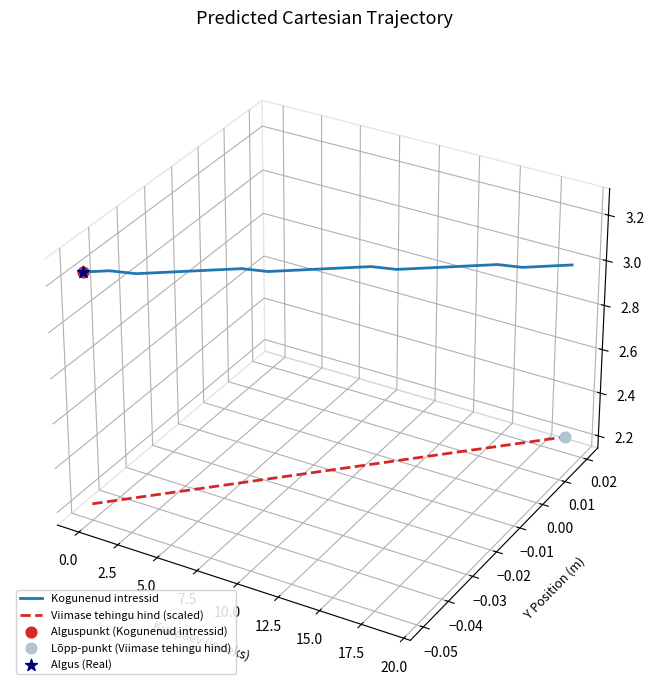

Which series has the largest Y range (max minus min)?

Viimase tehingu hind (scaled)